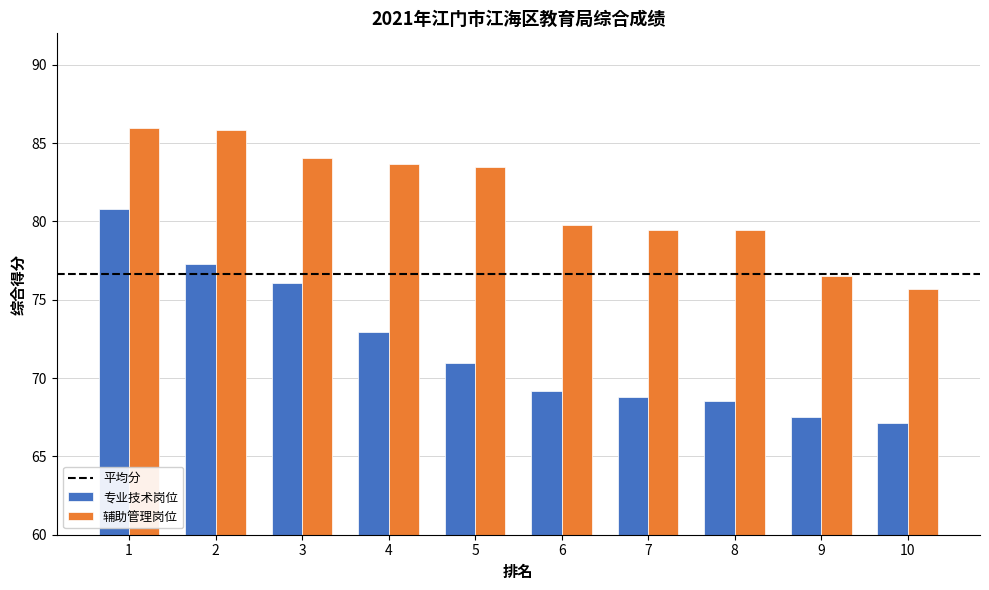

What is the value of the 专业技术岗位 bar at the 7th from the left?

68.8